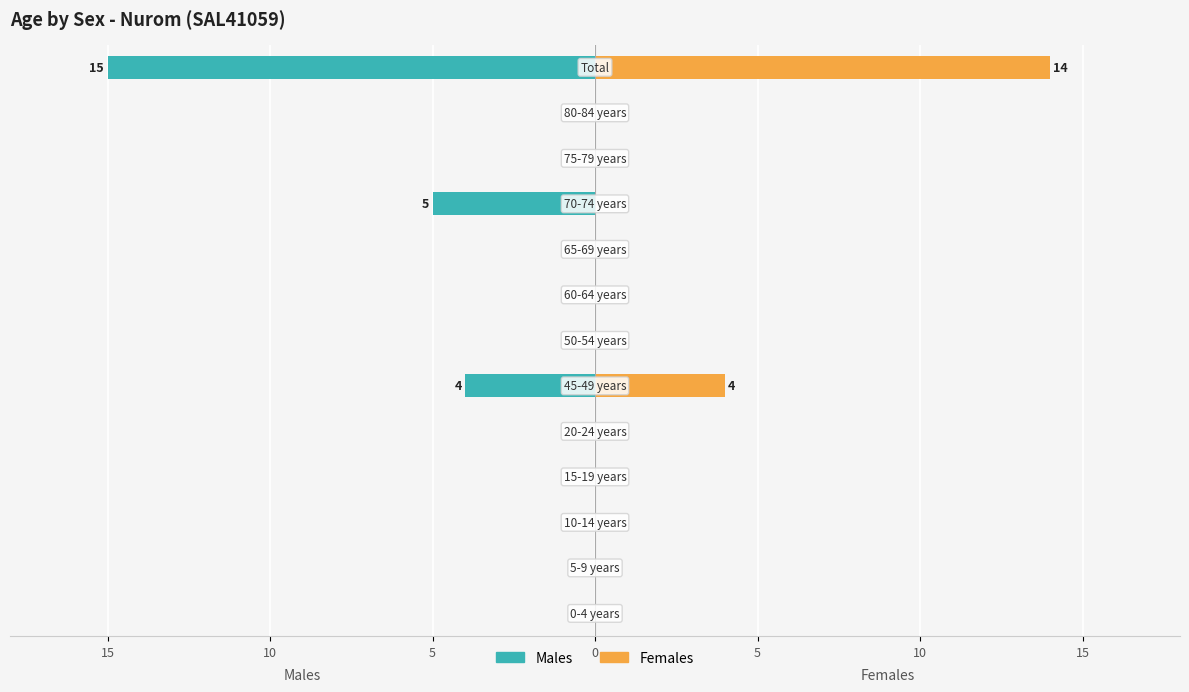

Count the number of data series in this chart.

2